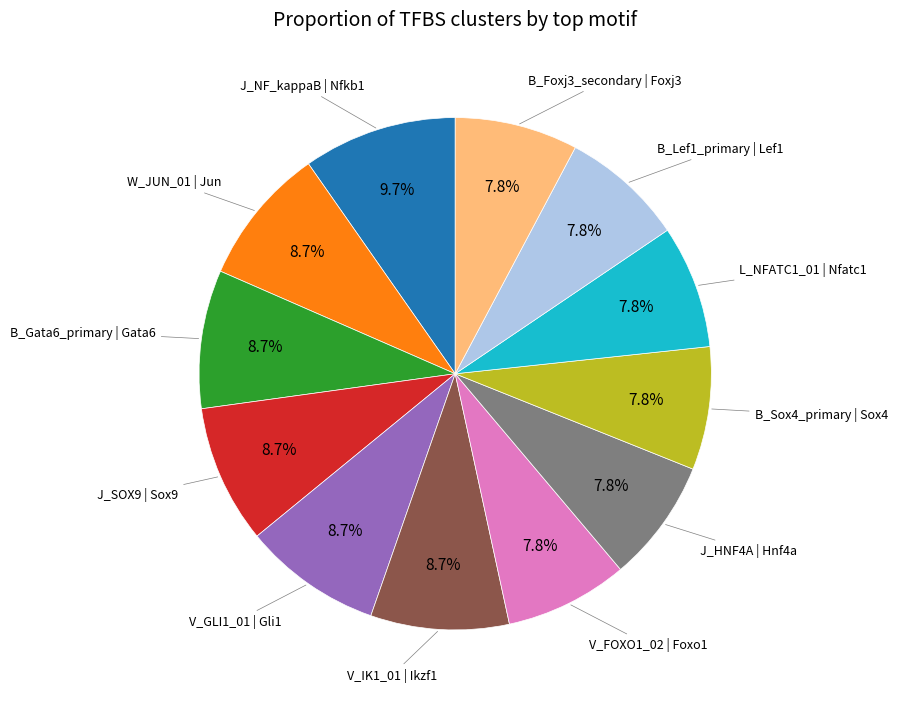

To the nearest percent, what portion does B_Gata6_primary | Gata6 represent?

9%